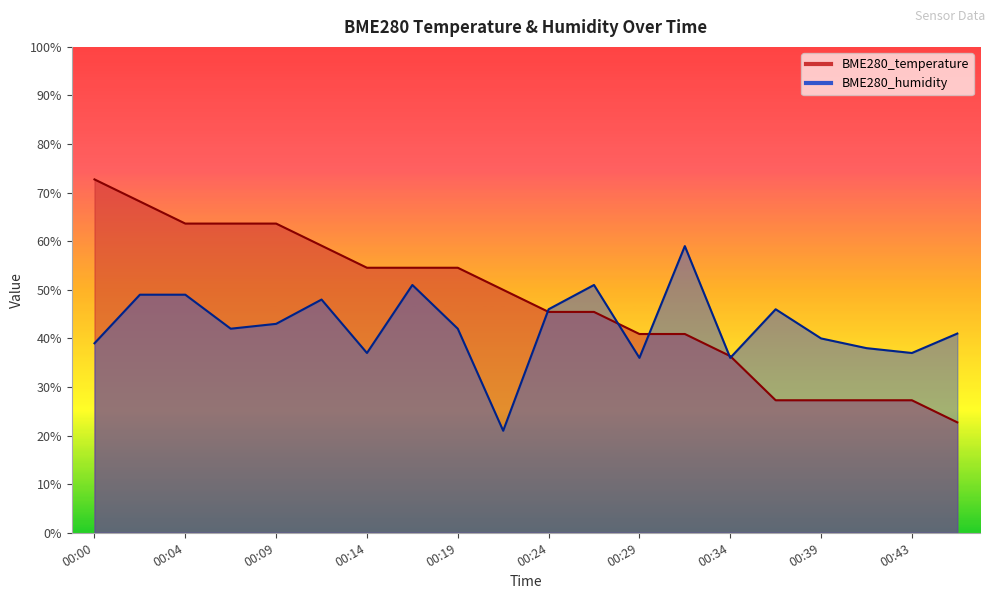

List the series in order of their peak value, highest first.

BME280_temperature, BME280_humidity